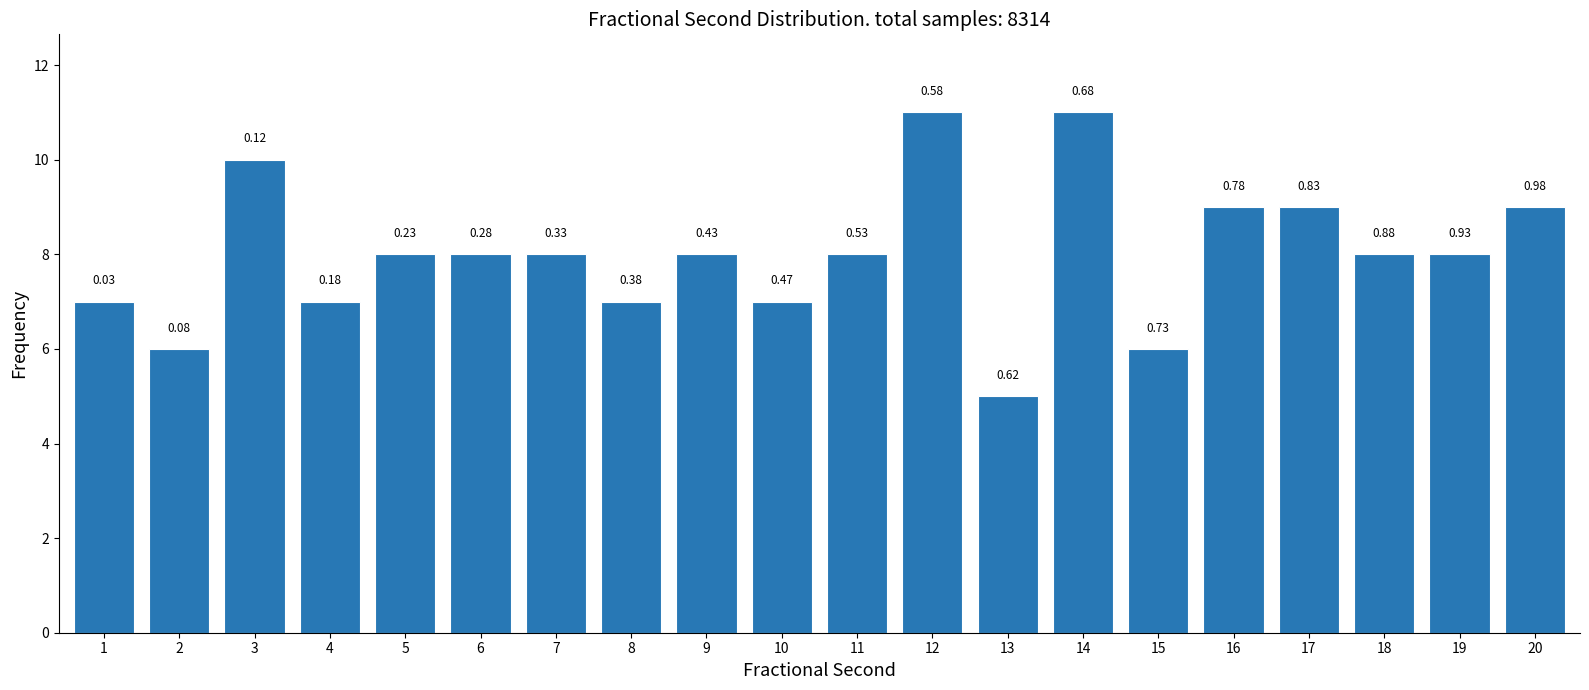

Are the bars horizontal?

No